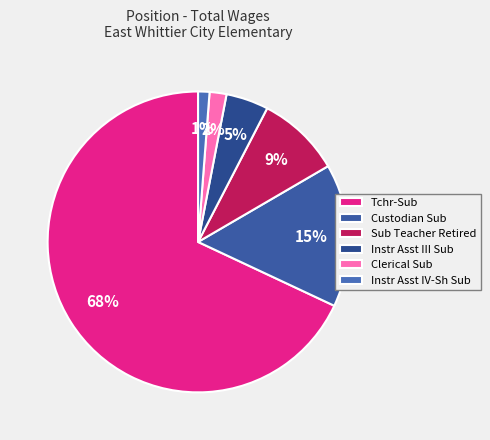

The Tchr-Sub slice represents 80% of the pie. True or false?

False